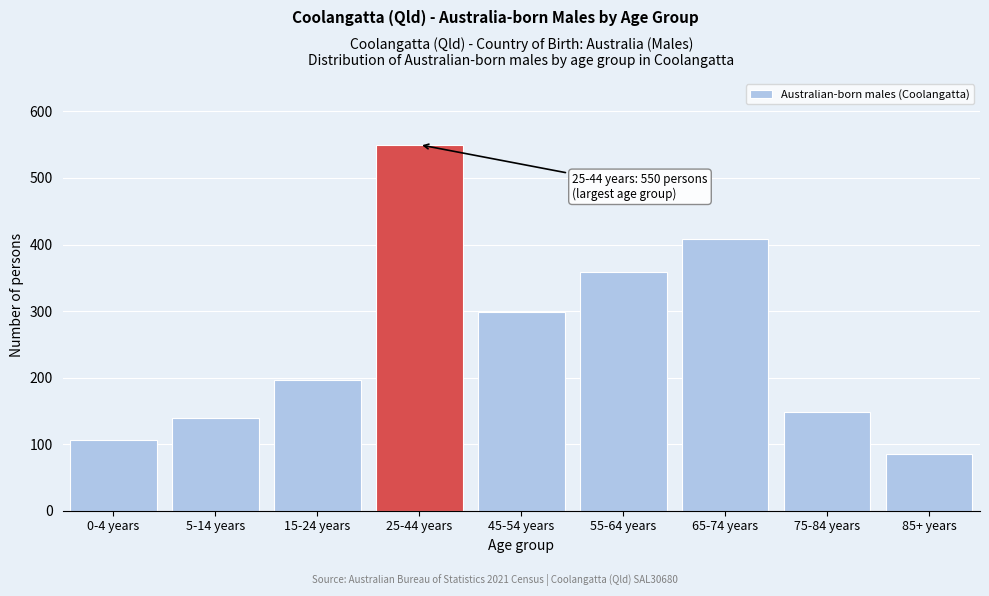

Reading left to right, extract all data points from this chart.

0-4 years=106	5-14 years=139	15-24 years=197	25-44 years=550	45-54 years=298	55-64 years=358	65-74 years=408	75-84 years=149	85+ years=85